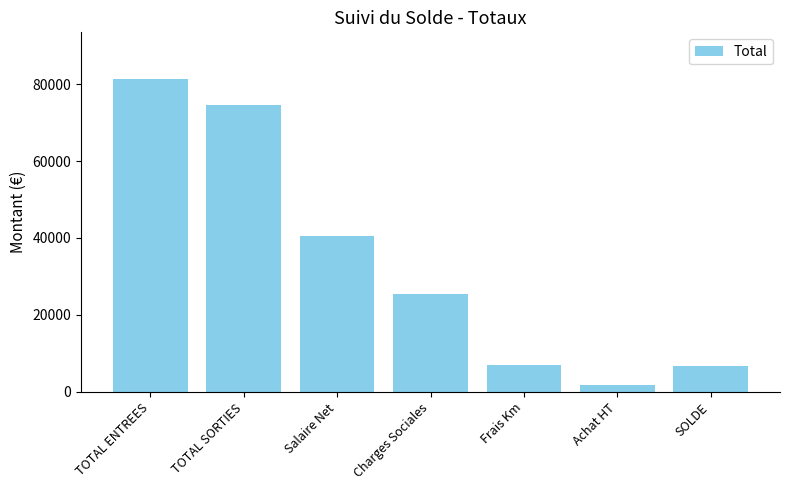

How many bars are there in total?

7